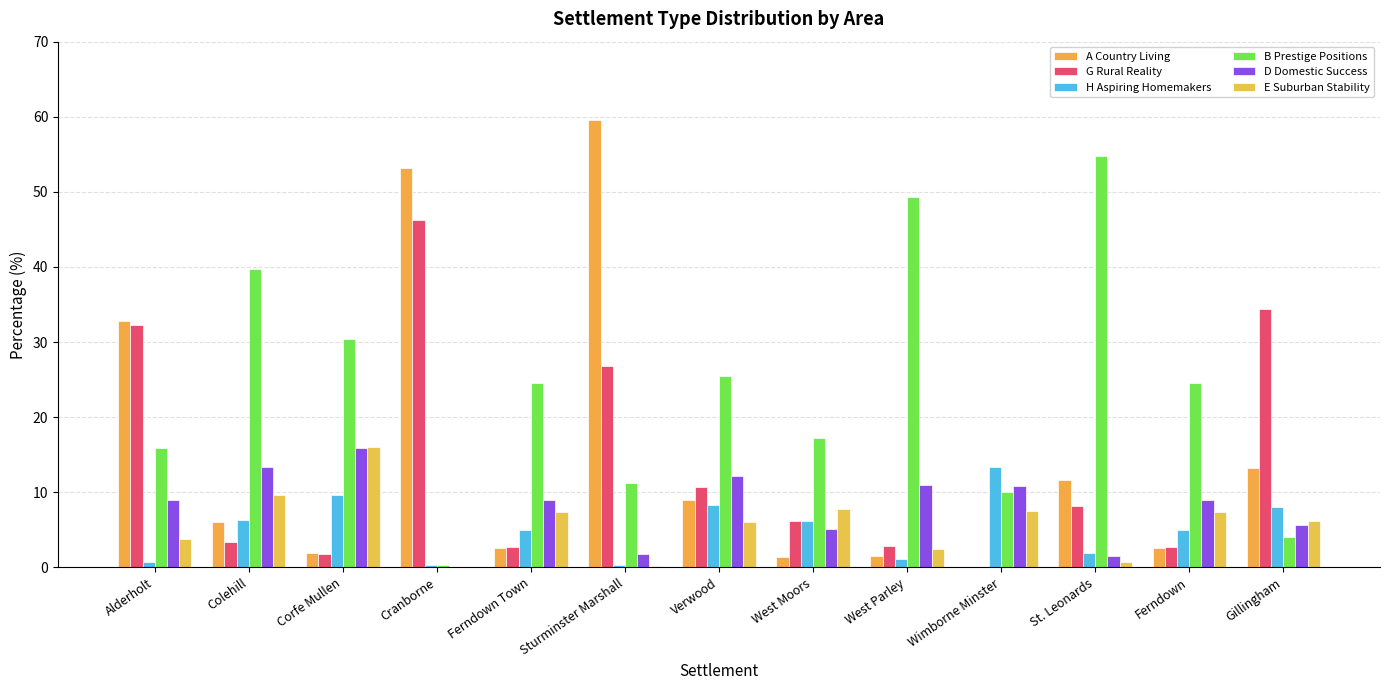

True or false: B Prestige Positions has a value of 10.1 at Wimborne Minster.

True